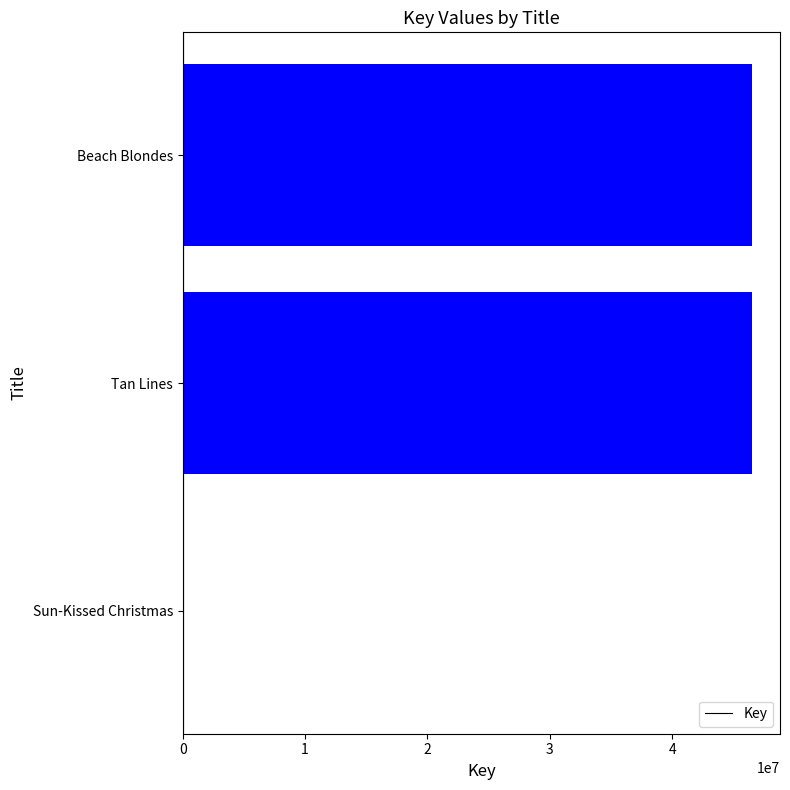

Which has a higher value, Beach Blondes or Sun-Kissed Christmas?

Beach Blondes